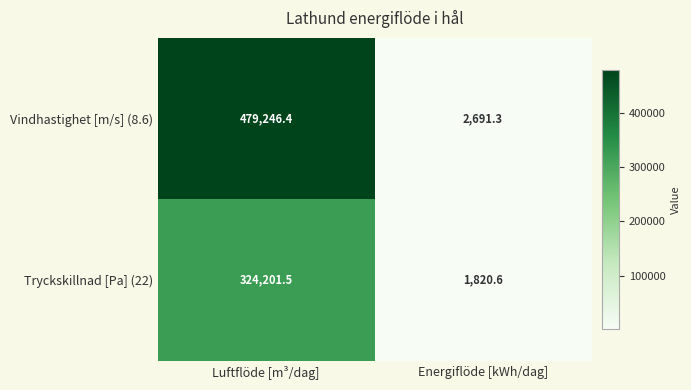

List the labels in order of Vindhastighet [m/s] (8.6) value, smallest first.

Energiflöde [kWh/dag], Luftflöde [m³/dag]